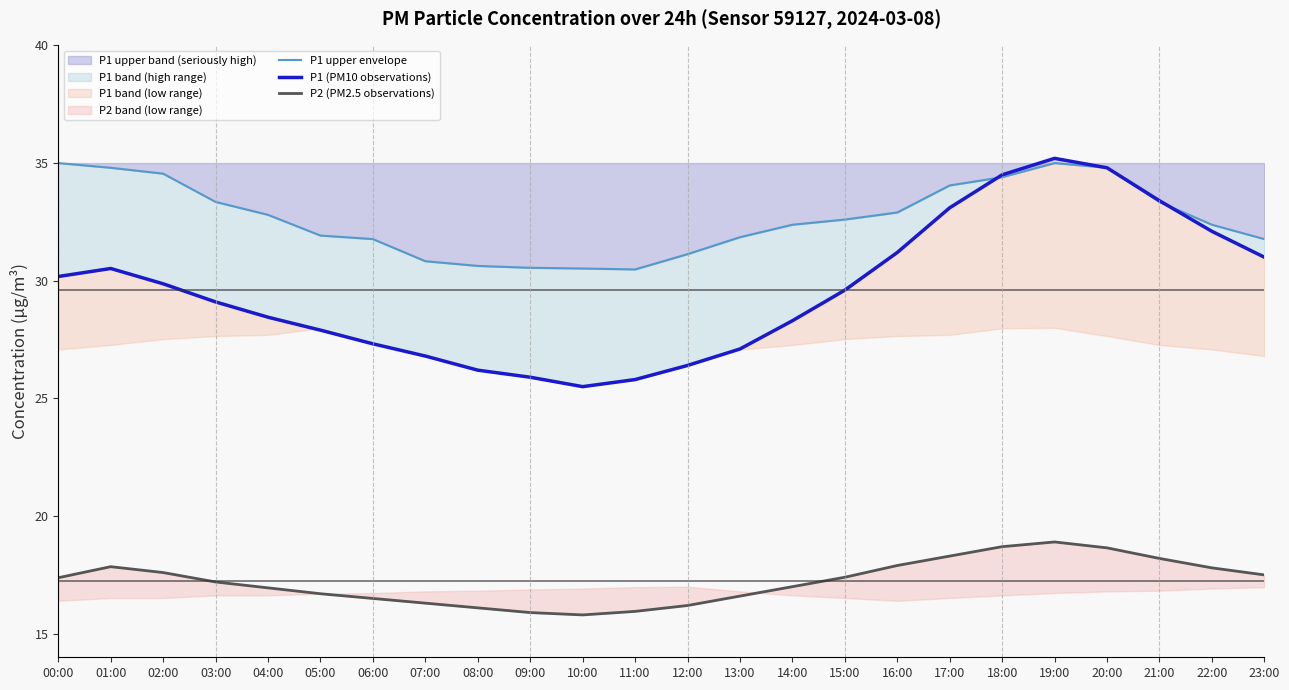

True or false: P1 upper band (seriously high) has a value of 34.5 at 02:00.

True